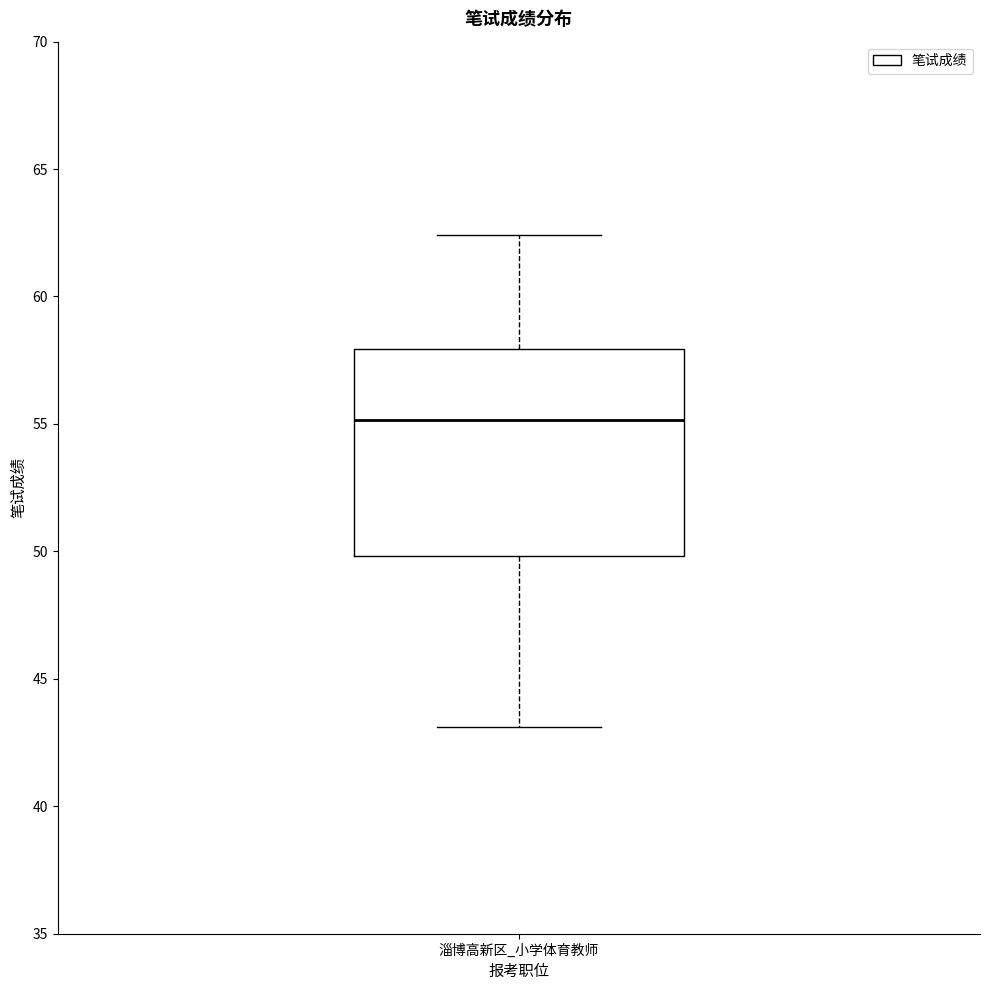

Read this box plot against the y-axis: the position of the median line, the range covered by the box, and the ends of both whiskers. The values are not printed on the chart, so give them approximately, as read against the axis.

median 55.0, box 50.0 to 58.0, whiskers 43.0 to 62.5